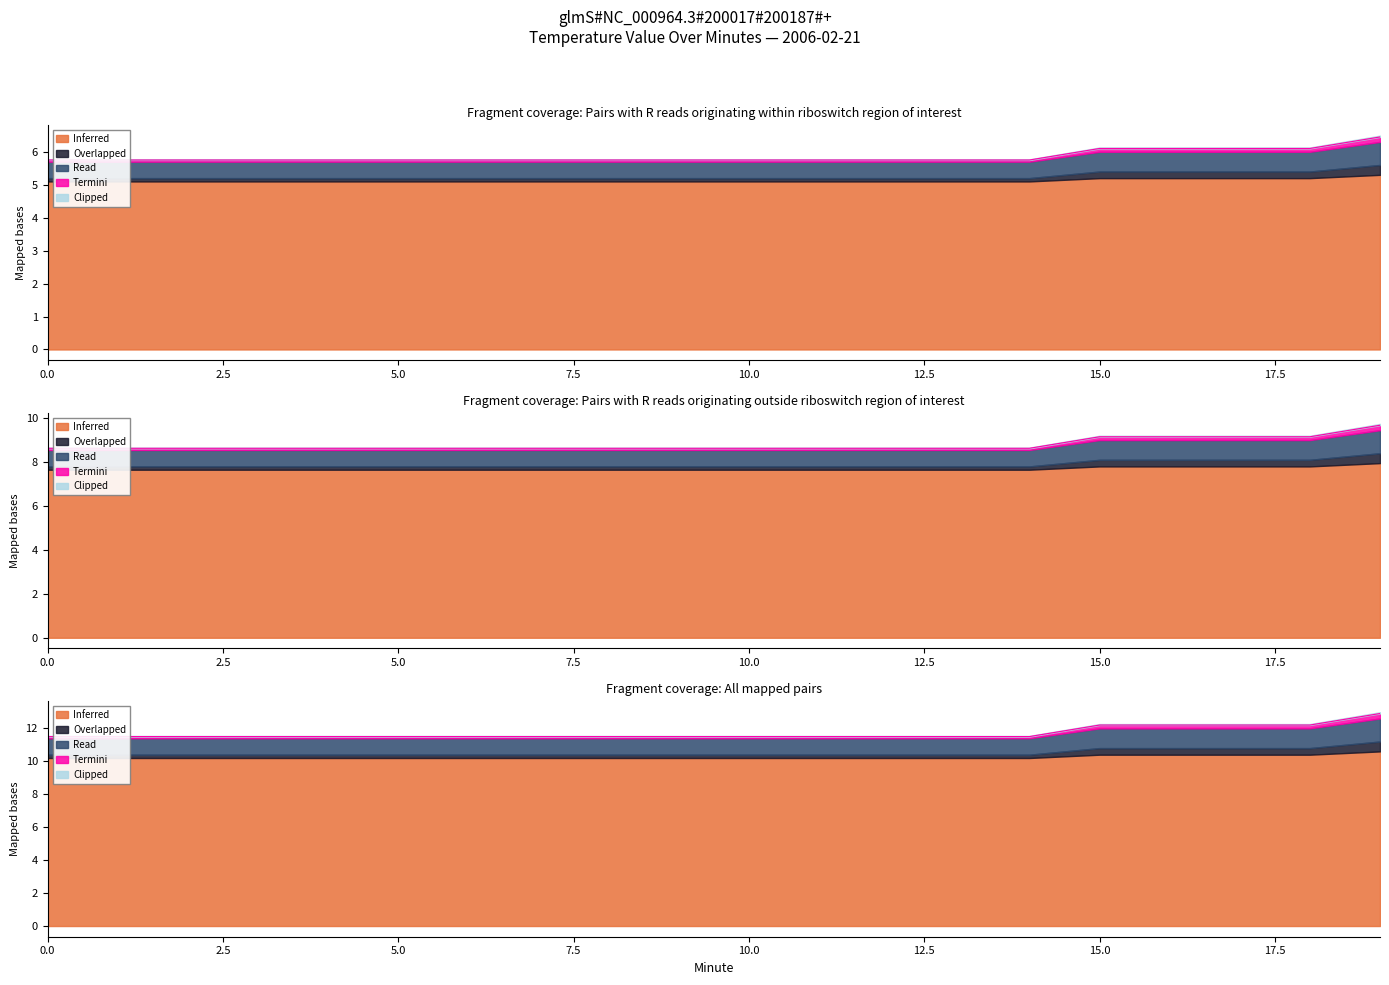

What is the smallest value displayed?

5.7